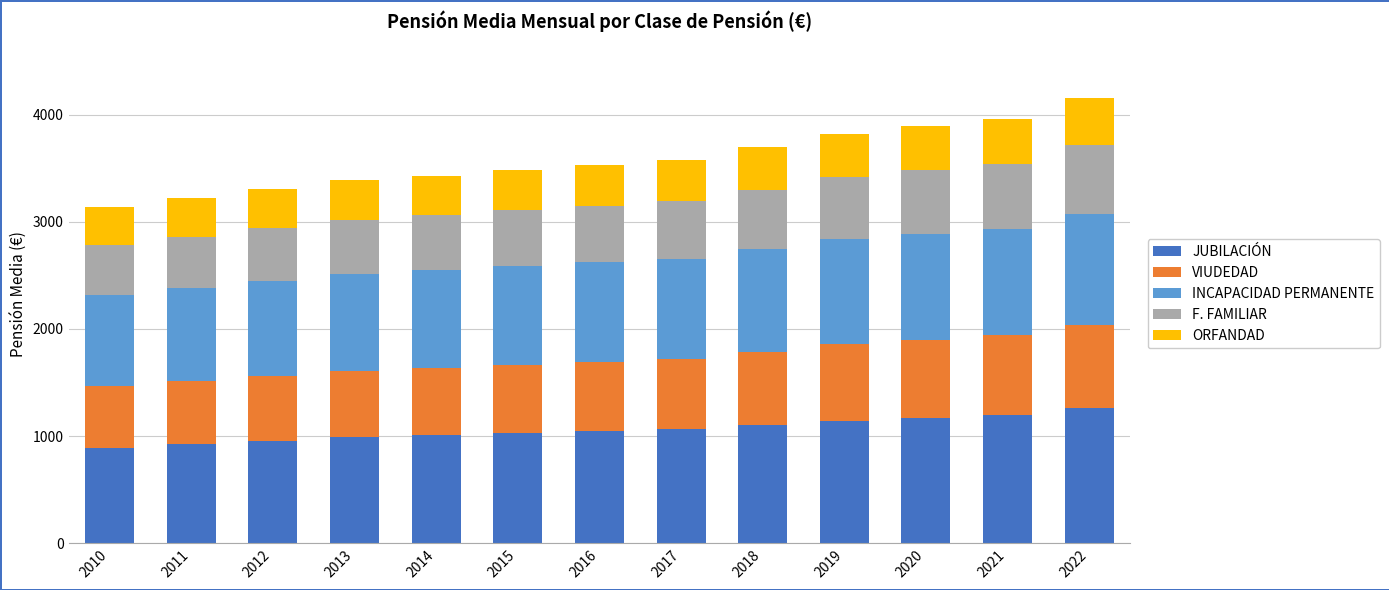

The JUBILACIÓN series shows 987.5 at 2013. True or false?

True